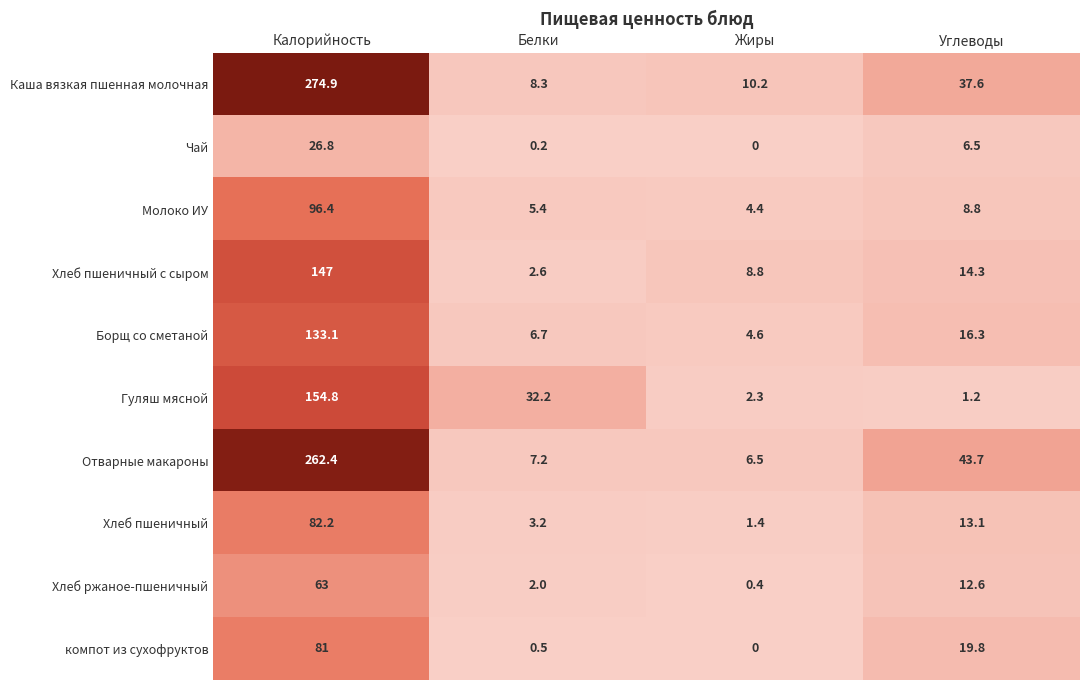

List the series in order of their peak value, highest first.

Каша вязкая пшенная молочная, Отварные макароны, Гуляш мясной, Хлеб пшеничный с сыром, Борщ со сметаной, Молоко ИУ, Хлеб пшеничный, компот из сухофруктов, Хлеб ржаное-пшеничный, Чай